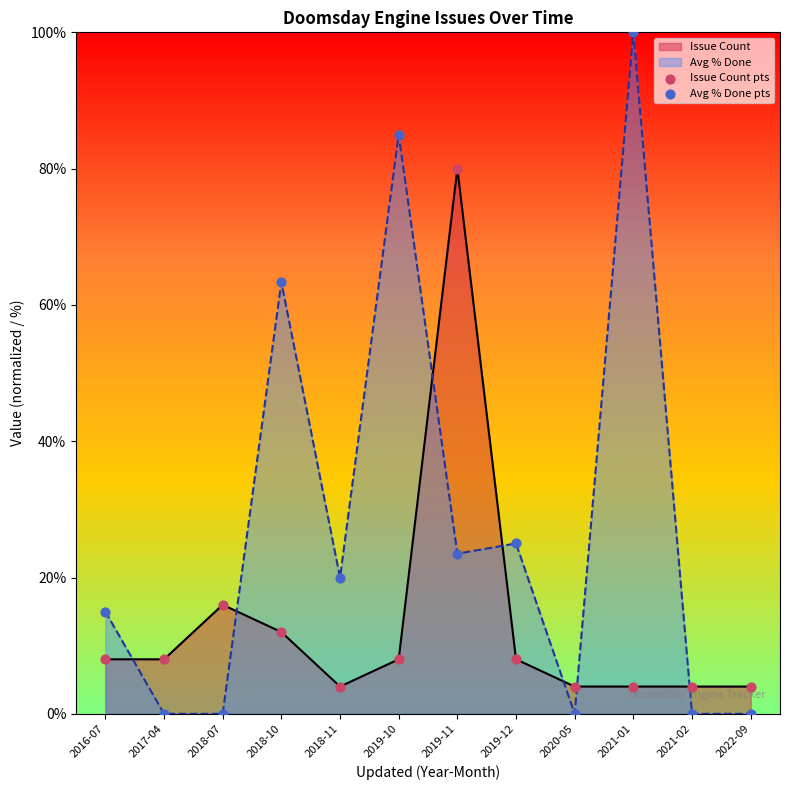

At which category is the sum across all series the highest?

2021-01